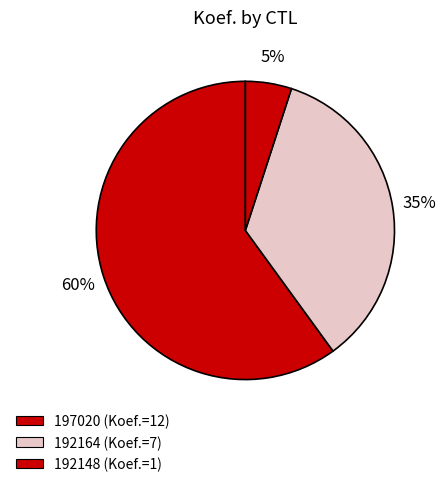

How much of the chart is everything except 192148?

95.0%